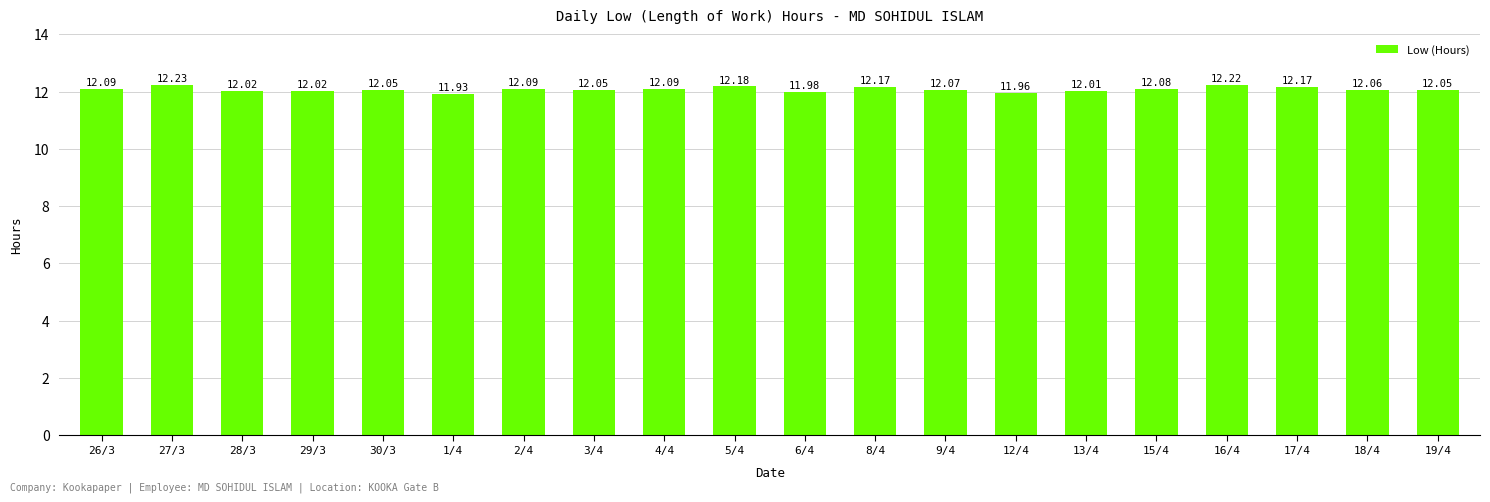

How many data points are less than 12?

3